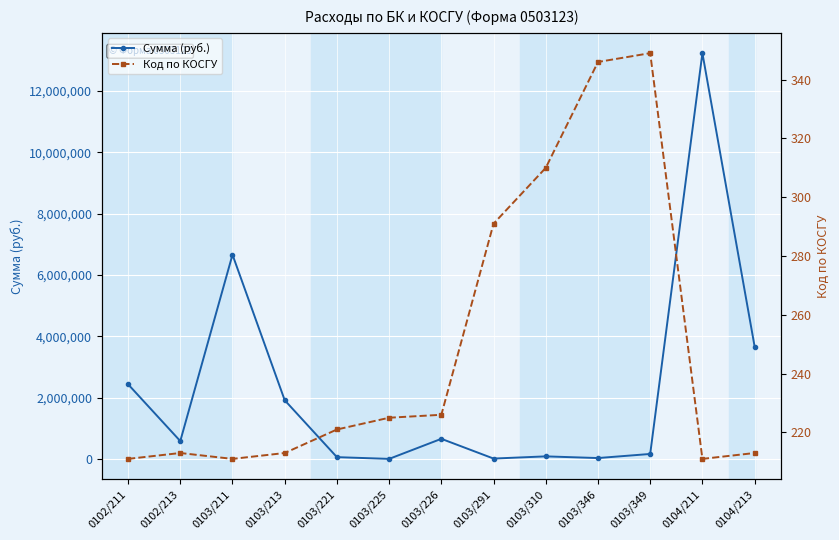

At which label is Код по КОСГУ closest to 280?

0103/291